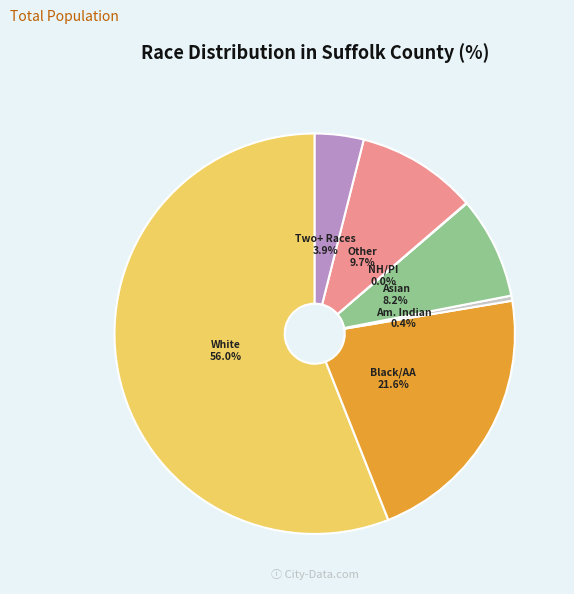

Is there a majority slice in this chart?

Yes